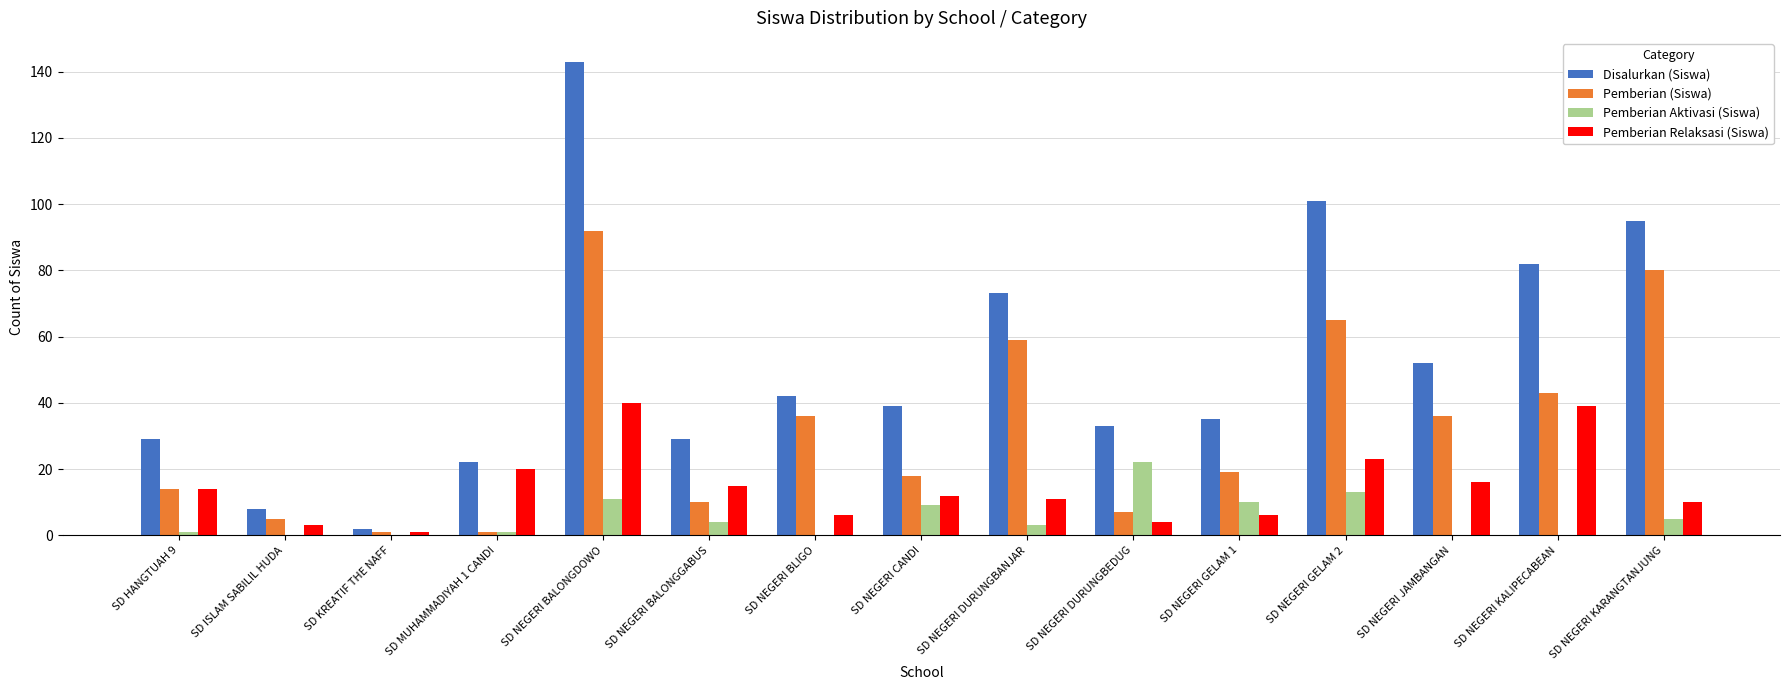

At which category is the sum across all series the highest?

SD NEGERI BALONGDOWO